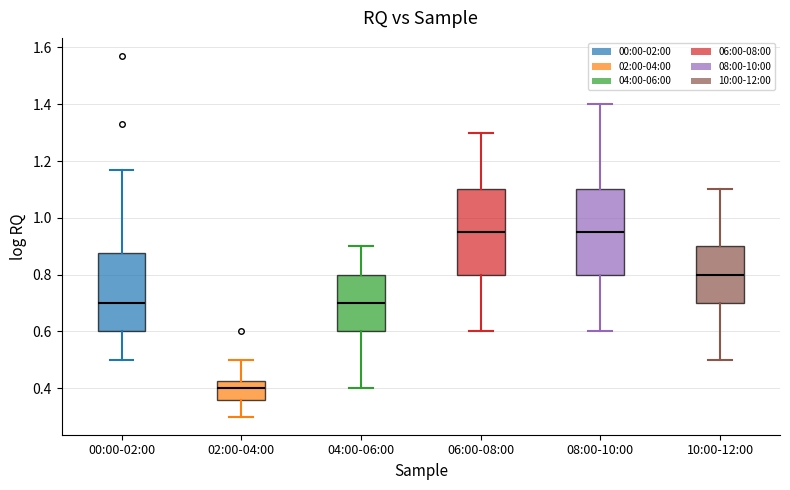

Reading left to right, transcribe this box plot: for each box, give where its median line is, the range the box spans, and where its two whiskers end, as read against the y-axis. The values are not printed on the chart, so give them approximately, as read against the axis.

00:00-02:00: median 0.70, box 0.60 to 0.88, whiskers 0.50 to 1.18
02:00-04:00: median 0.40, box 0.36 to 0.42, whiskers 0.30 to 0.50
04:00-06:00: median 0.70, box 0.60 to 0.80, whiskers 0.40 to 0.90
06:00-08:00: median 0.96, box 0.80 to 1.10, whiskers 0.60 to 1.30
08:00-10:00: median 0.96, box 0.80 to 1.10, whiskers 0.60 to 1.40
10:00-12:00: median 0.80, box 0.70 to 0.90, whiskers 0.50 to 1.10